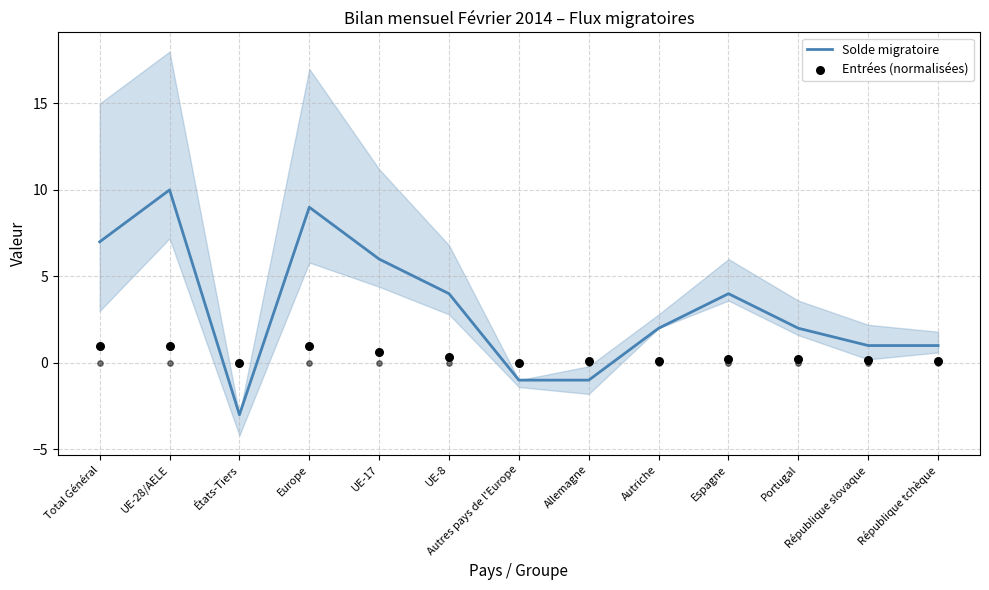

At how many categories does at least one series exceed -1?

13